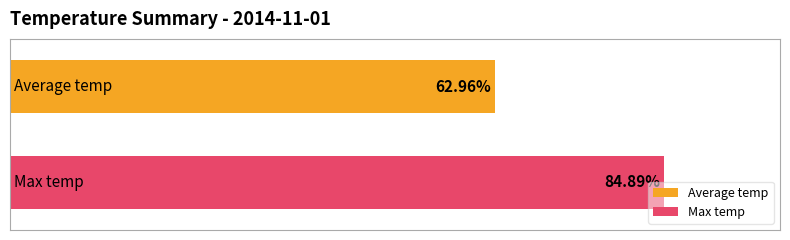

Which series has the widest spread of values?

Average temp